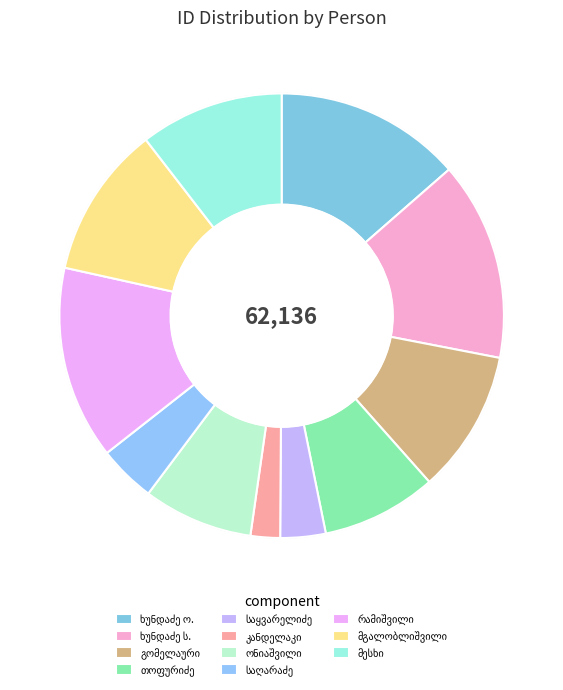

Rank the categories by value from lowest to highest.

კონსტანტინე პლატონის ძე კანდელაკი, პავლე დავითის ძე საყვარელიძე, ტრიფონ სპირიდონის ძე საღარაძე, დავით ეფრემის ძე ონიაშვილი, დიომიდე ალექსანდრეს ძე თოფურიძე, ივანე მიხეილის ძე გომელაური, ივანე საჩინოს ძე მესხი, ირაკლი იოსების ძე მგალობლიშვილი, ოლღა გიორგის ასული ხუნდაძე, რაფიელ გიორგის ძე რამიშვილი, სიმონ თომას ძე ხუნდაძე